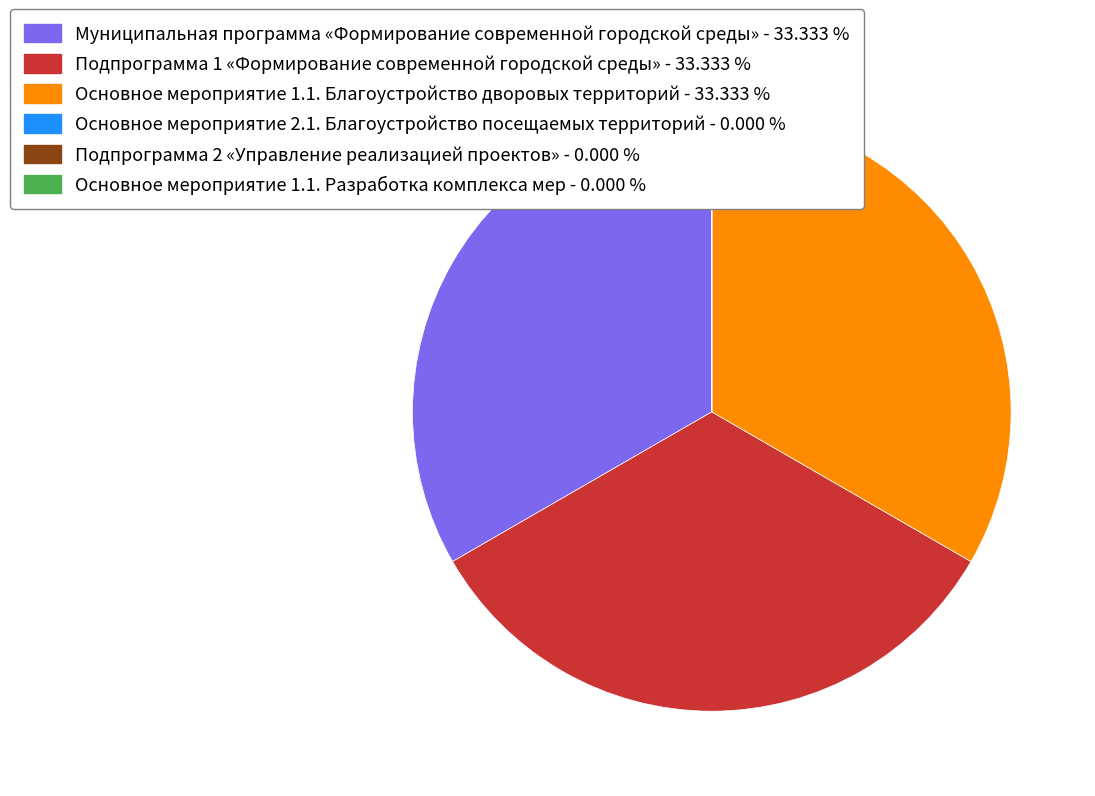

Is there a majority slice in this chart?

No